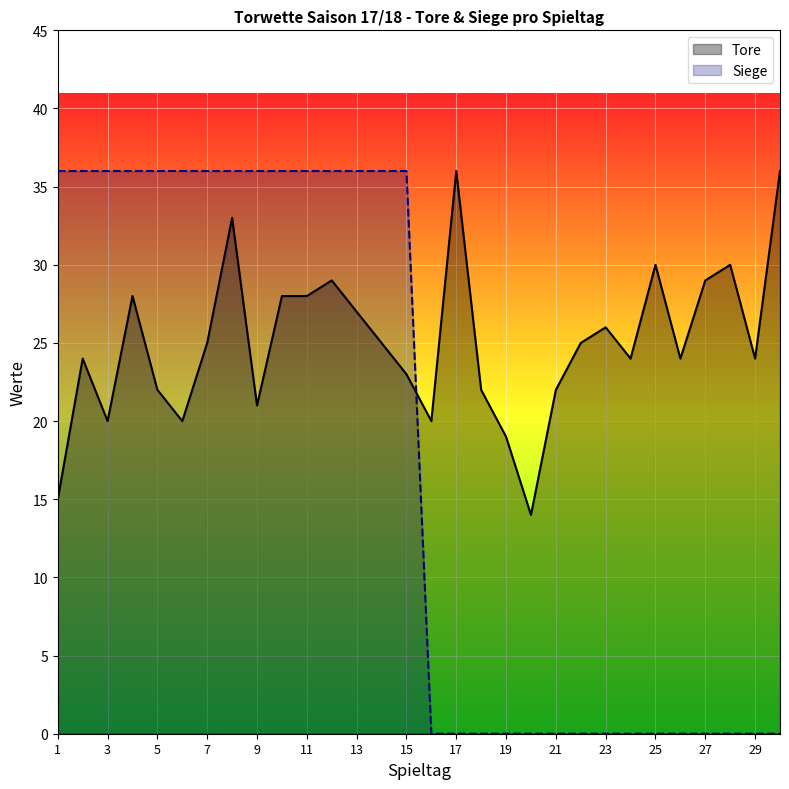

Count the Siege values in the range 0 to 36.

30